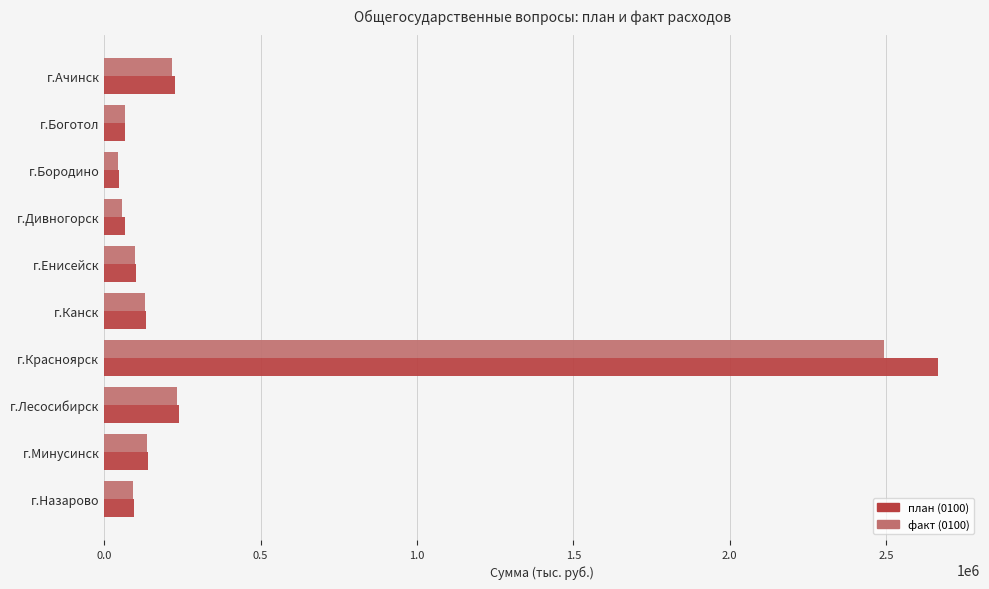

Which series has the widest spread of values?

план (0100)